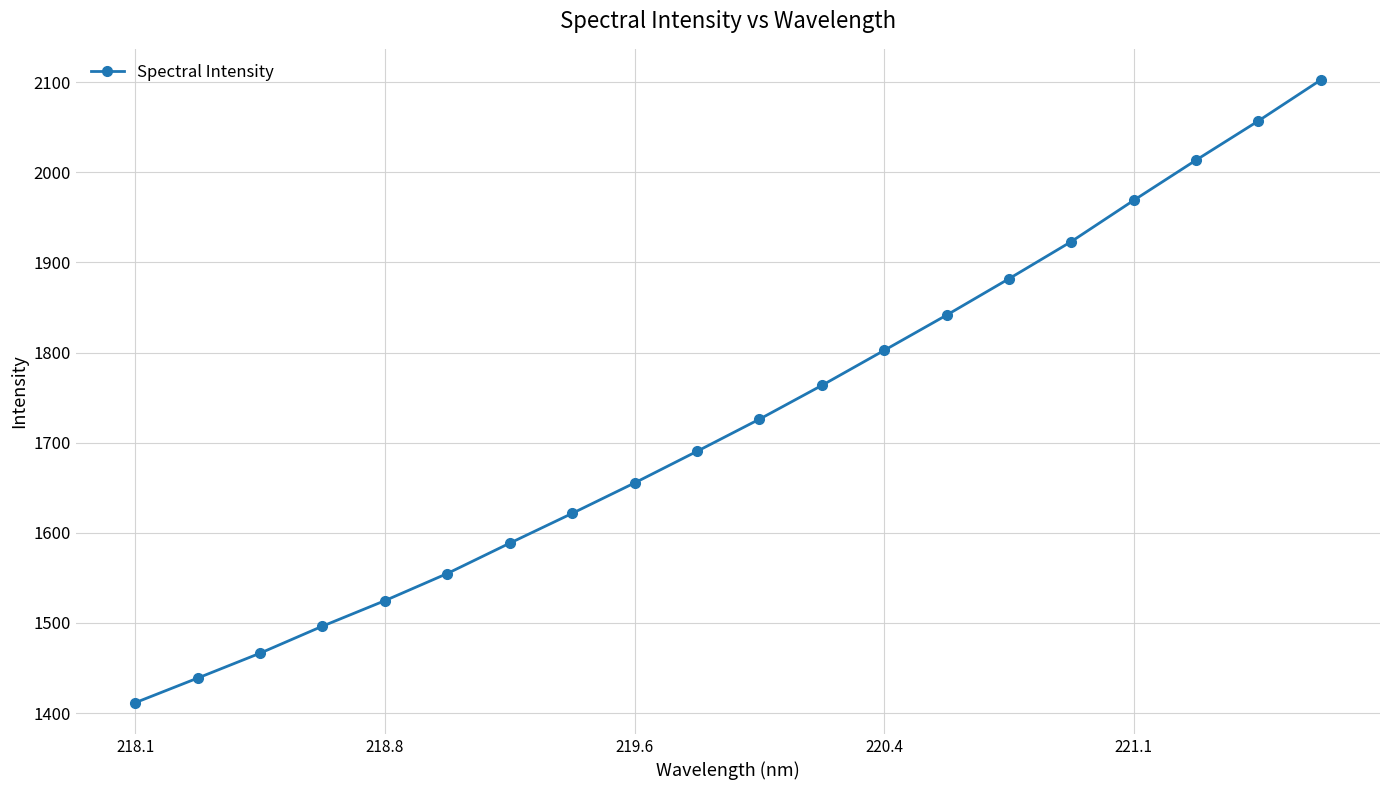

How many values exceed 1725?

10